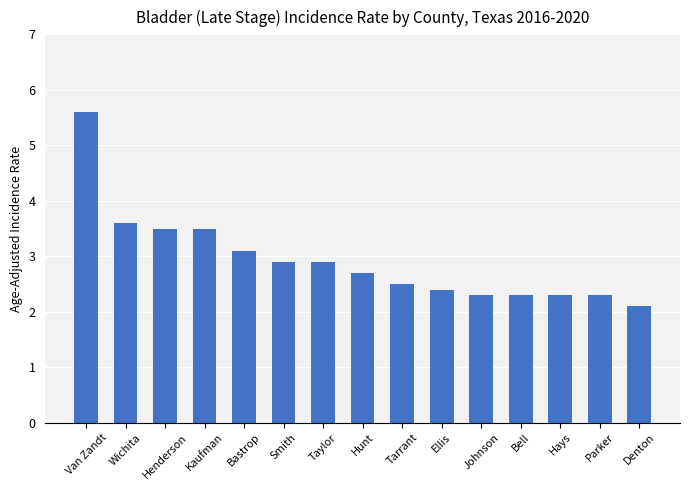

What is the difference between the second highest and minimum values?

1.5